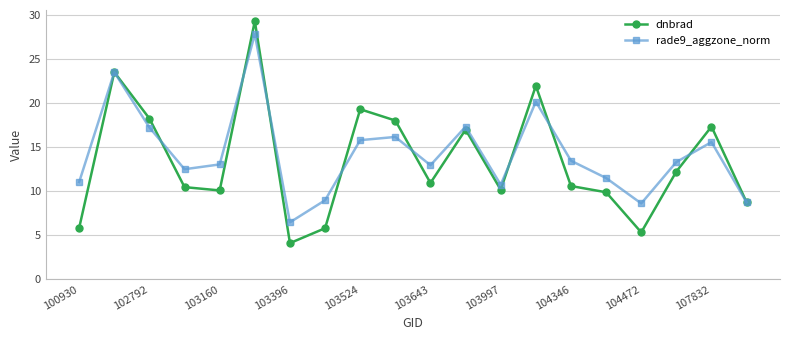

List the series in order of their overall mean, lowest first.

dnbrad, rade9_aggzone_norm